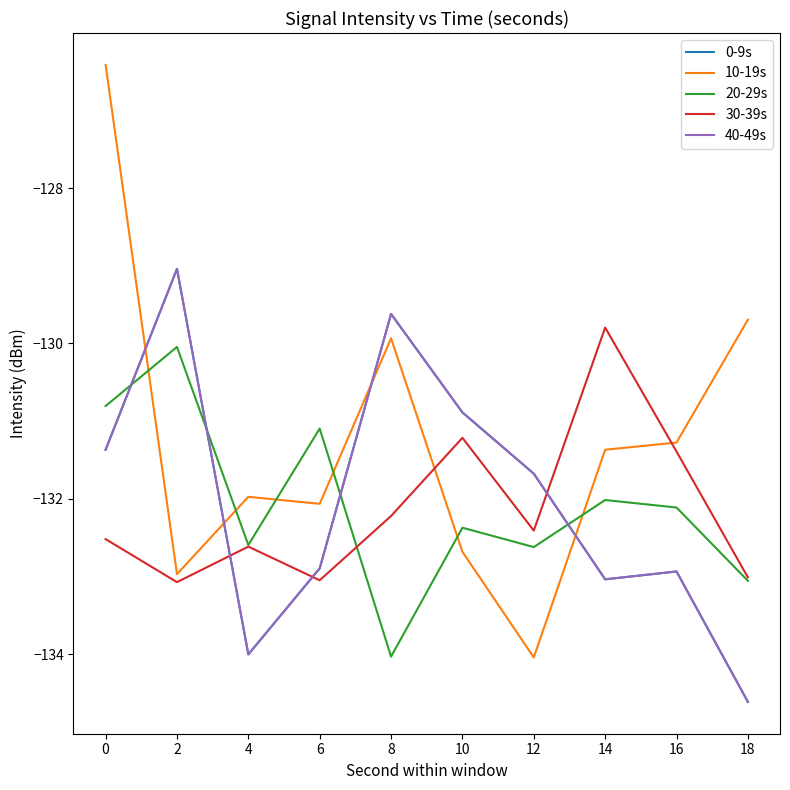

Does the chart display data point markers on the line(s)?

No